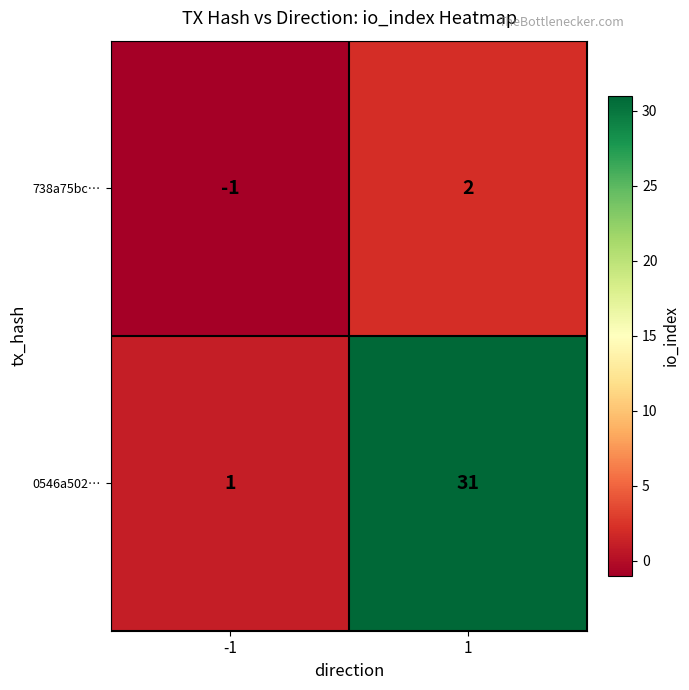

What is the average value of the 0546a502… series?

16